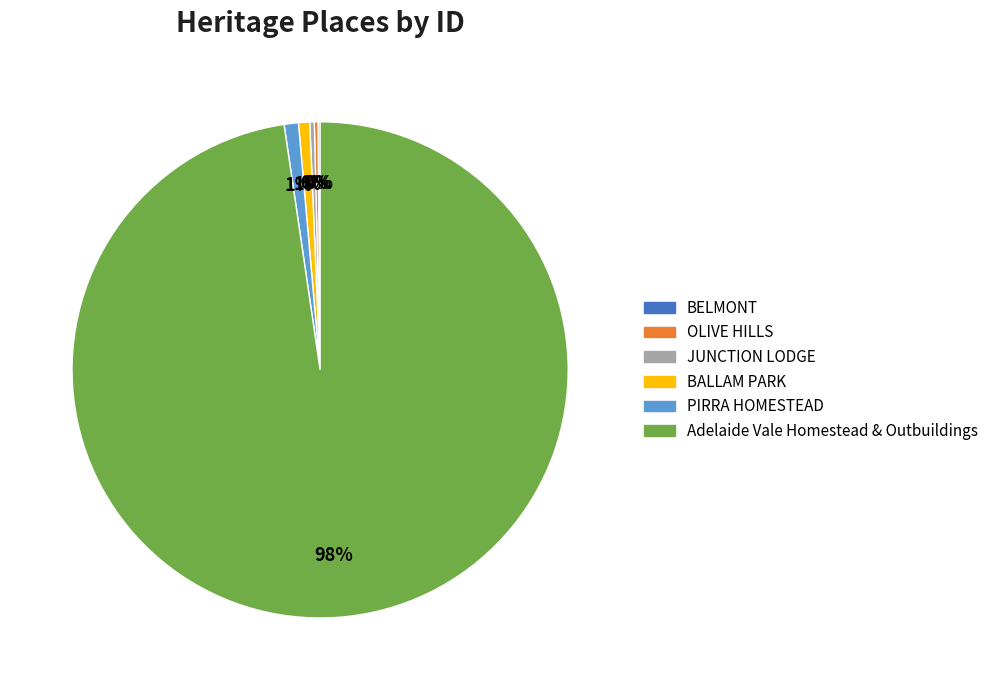

What is the largest slice in the pie chart?

Adelaide Vale Homestead & Outbuildings